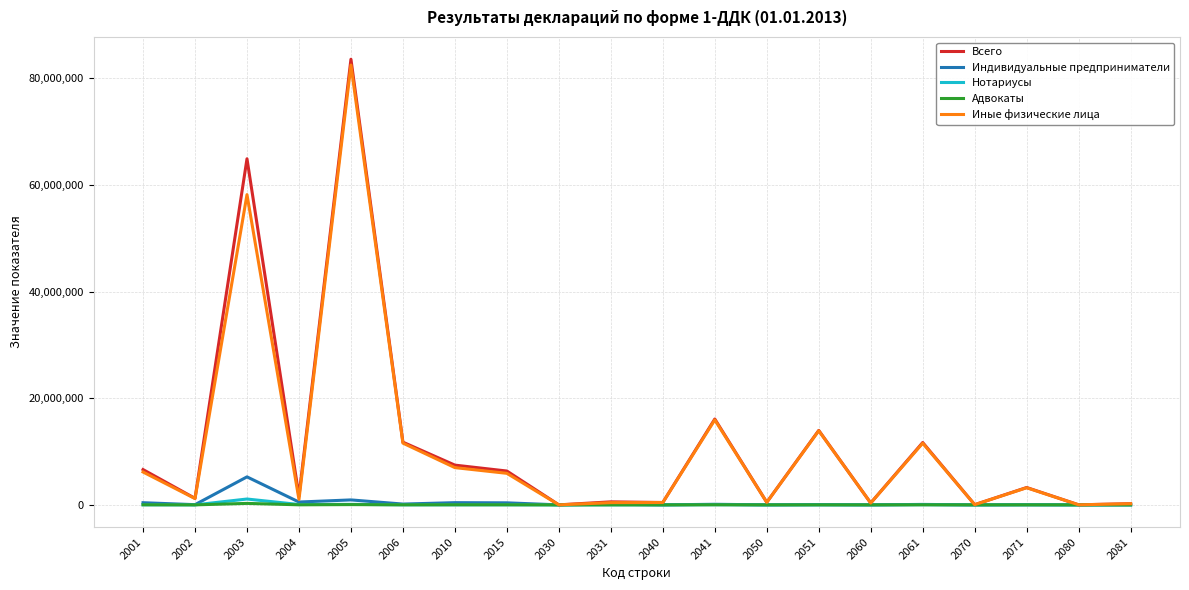

At which label is Индивидуальные предприниматели closest to 2626637?

2005